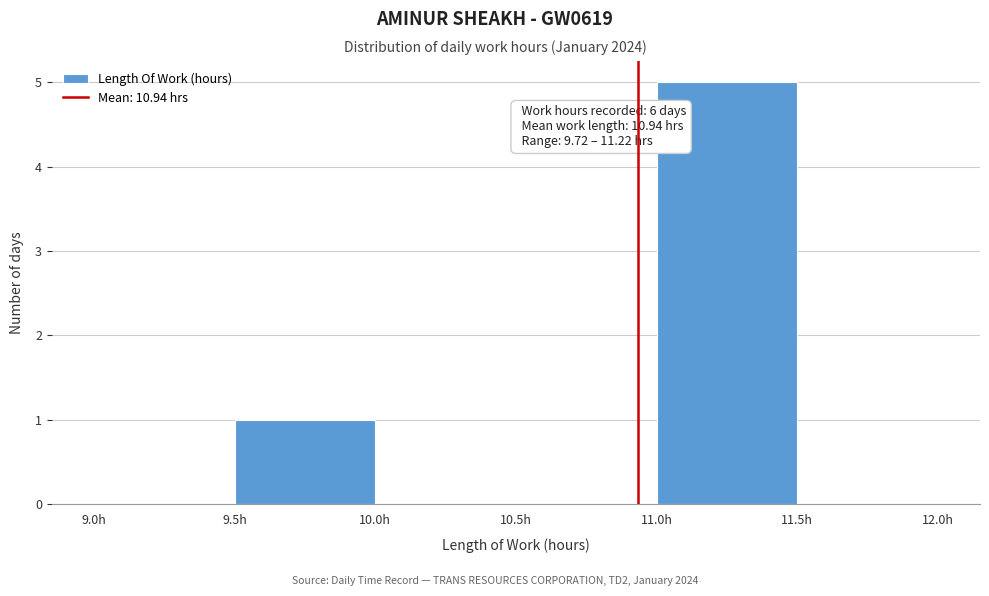

Over which range of the x-axis is the bar tallest?

11.0 to 11.5